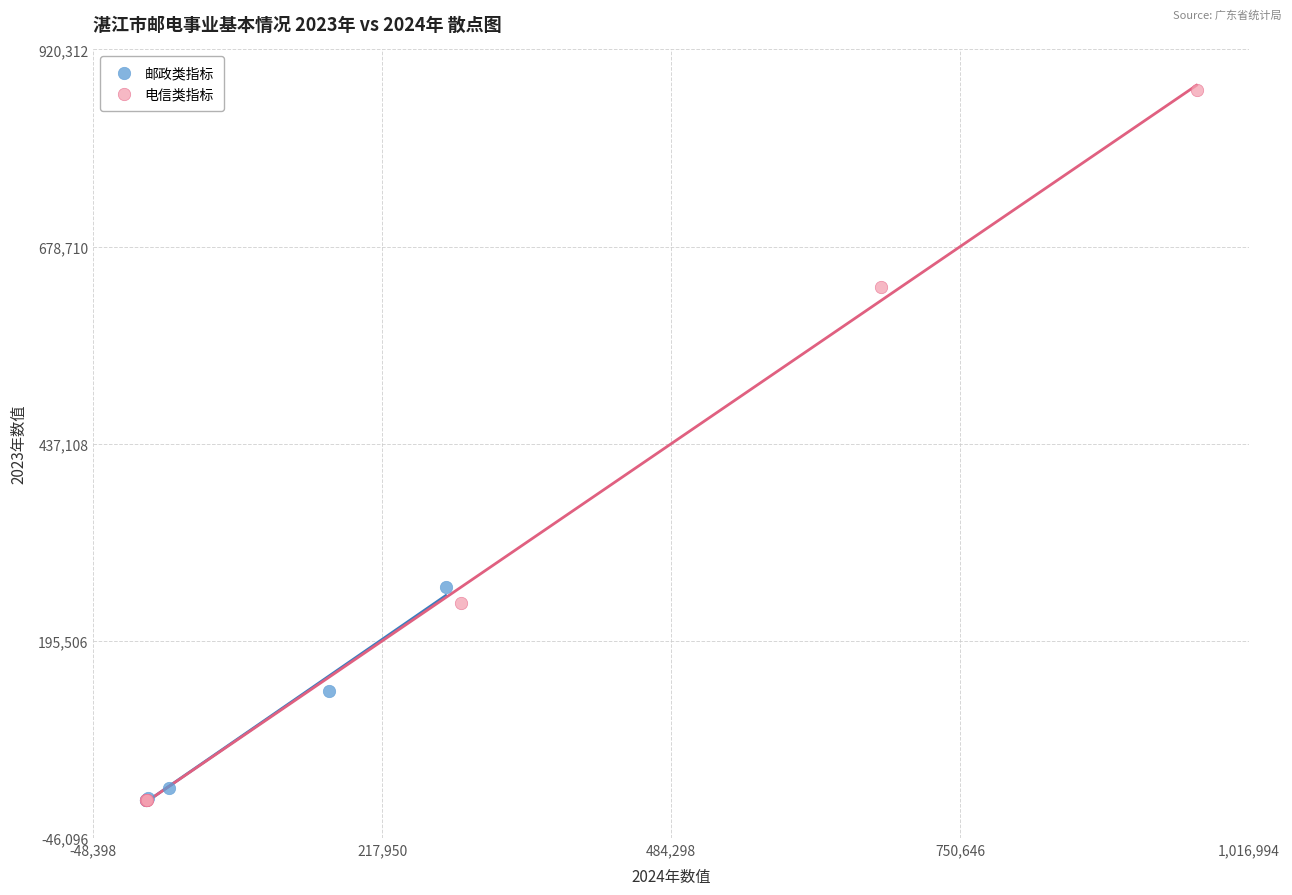

Which series has the widest spread of Y values?

电信类指标